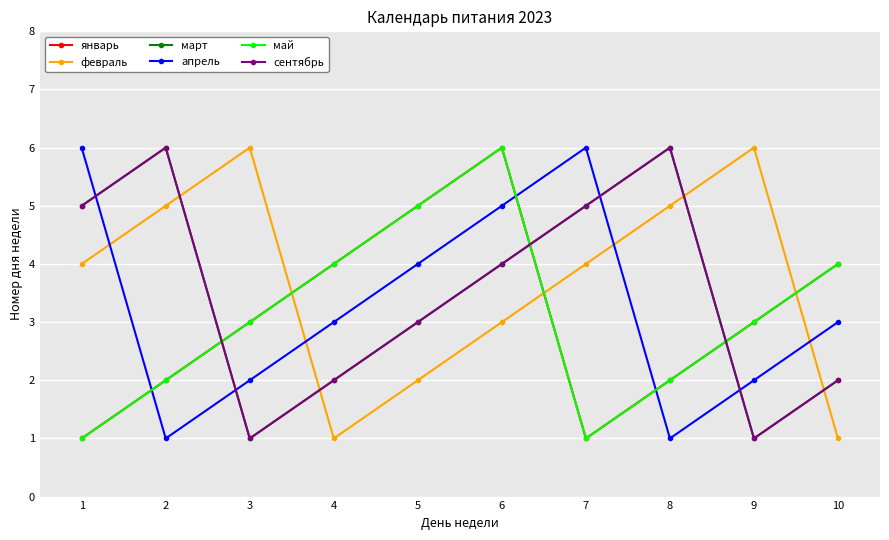

At how many categories does at least one series exceed 2?

10